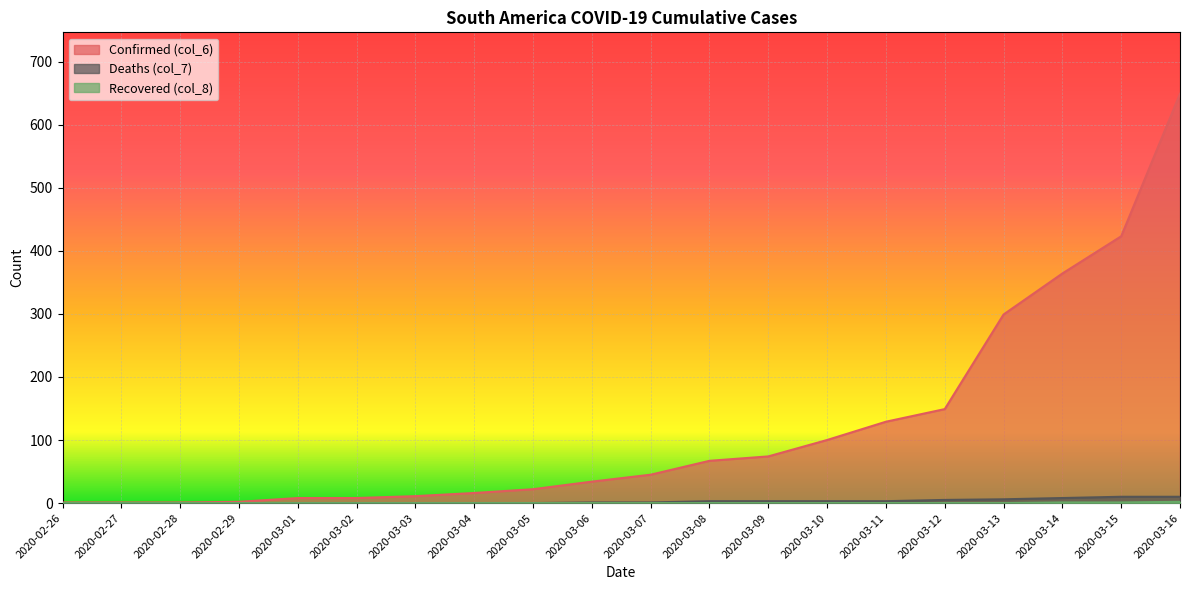

True or false: Recovered (col_8) and Confirmed (col_6) intersect in this chart.

False